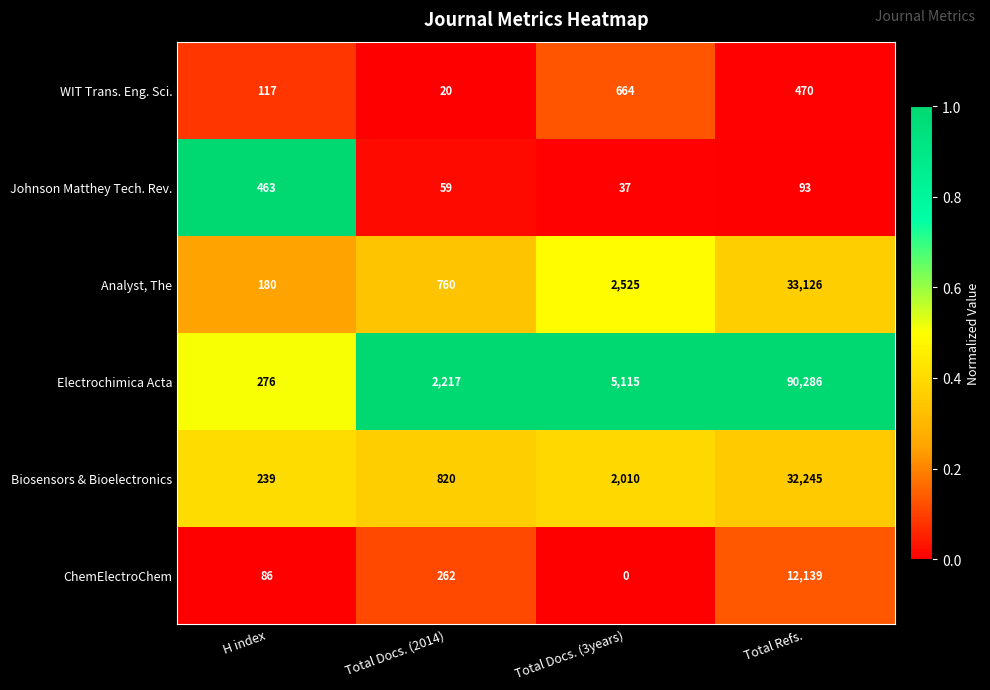

Reading left to right, list all the values displayed in this chart.

WIT Trans. Eng. Sci.: H index=117	Total Docs. (2014)=20	Total Docs. (3years)=664	Total Refs.=470
Johnson Matthey Tech. Rev.: H index=463	Total Docs. (2014)=59	Total Docs. (3years)=37	Total Refs.=93
Analyst, The: H index=180	Total Docs. (2014)=760	Total Docs. (3years)=2525	Total Refs.=33126
Electrochimica Acta: H index=276	Total Docs. (2014)=2217	Total Docs. (3years)=5115	Total Refs.=90286
Biosensors & Bioelectronics: H index=239	Total Docs. (2014)=820	Total Docs. (3years)=2010	Total Refs.=32245
ChemElectroChem: H index=86	Total Docs. (2014)=262	Total Docs. (3years)=0	Total Refs.=12139